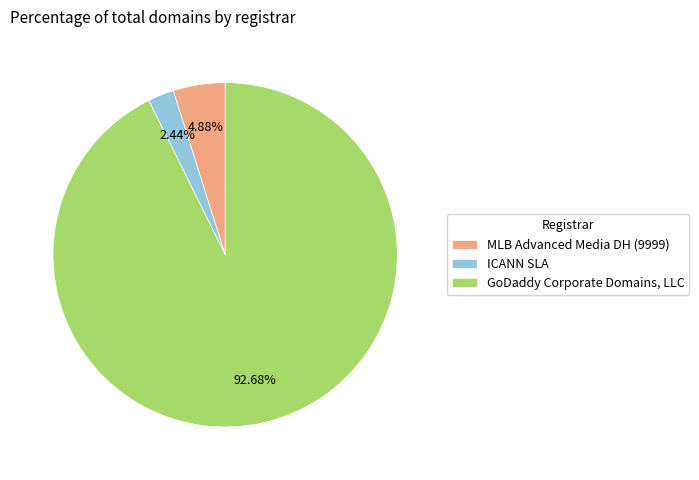

Is ICANN SLA the majority of the pie?

No